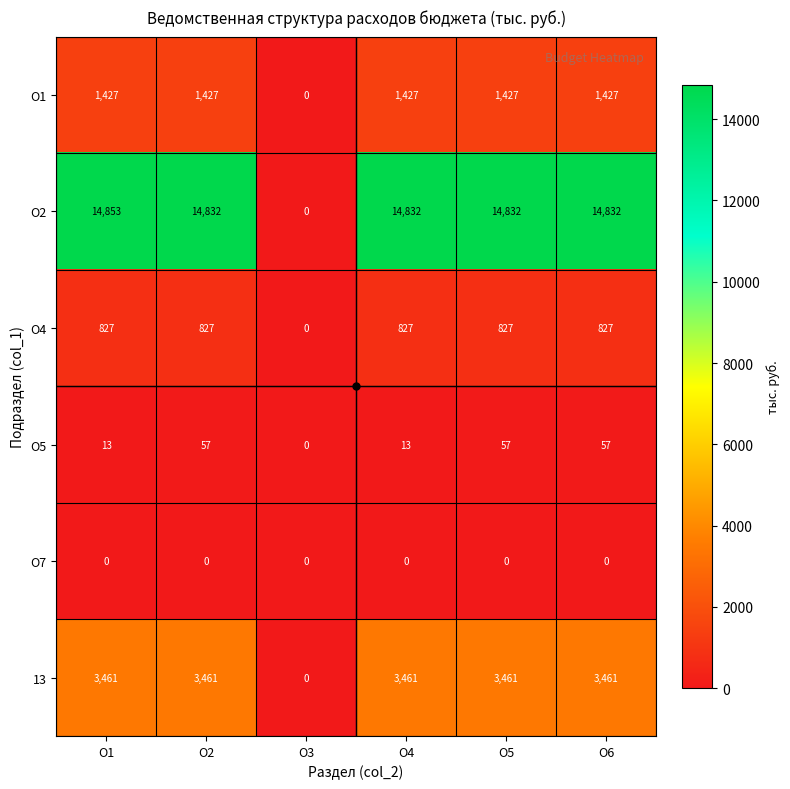

Is it true that О2 equals 7012 at О3?

False